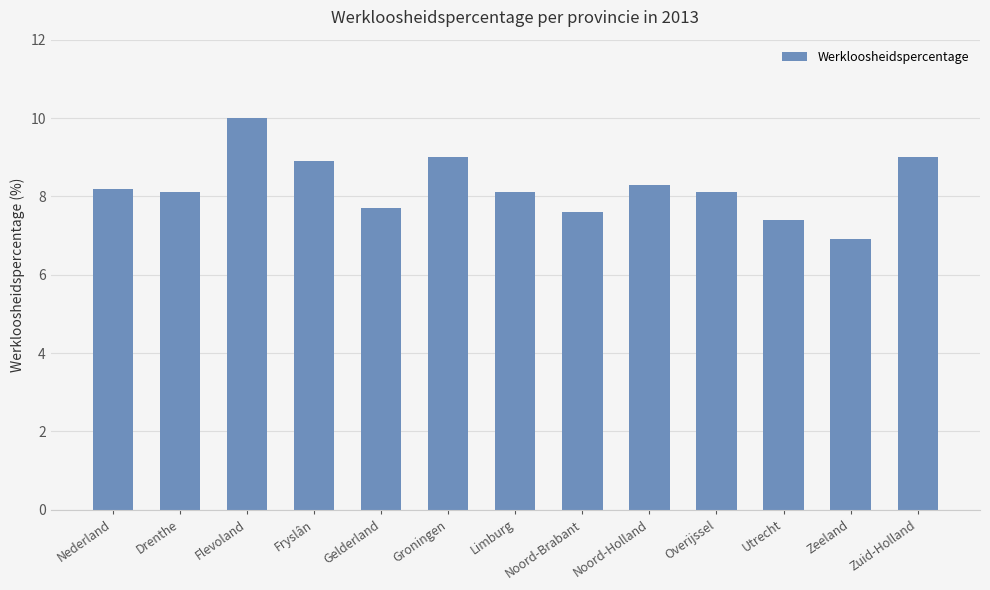

What position from the right is Gelderland?

9